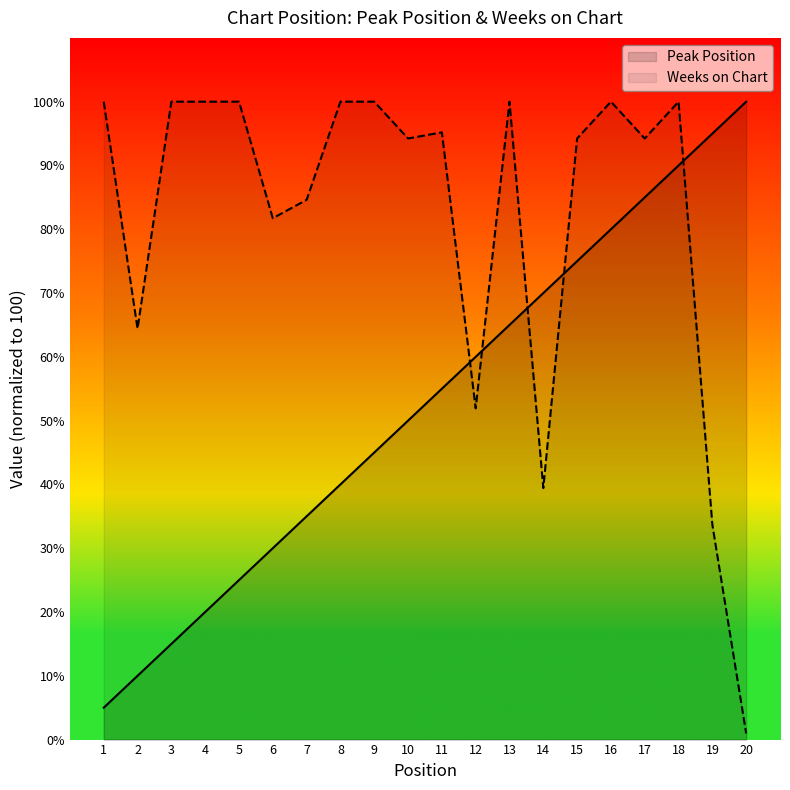

What is the sum of all Weeks on Chart values?

1634.6